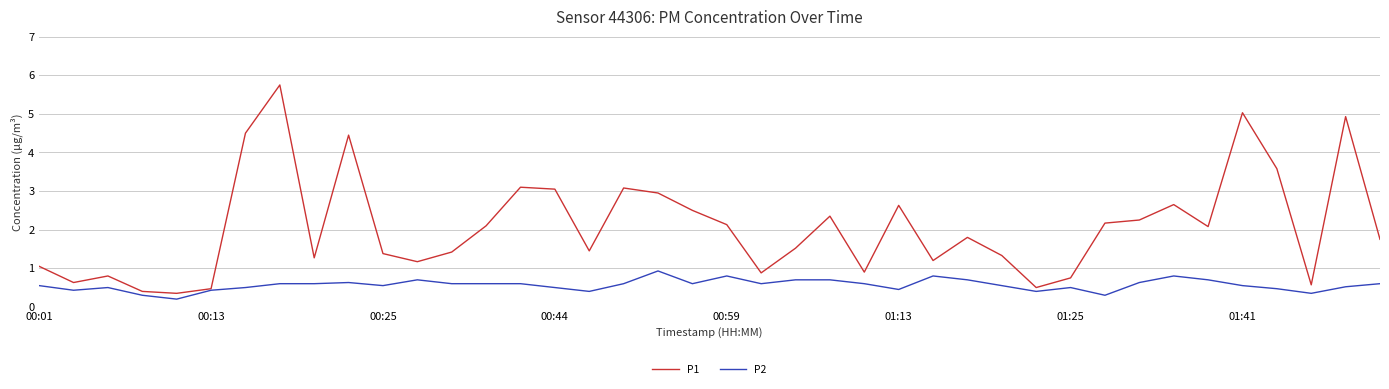

What is the difference between the maximum and second lowest values in the P2 series?

0.6